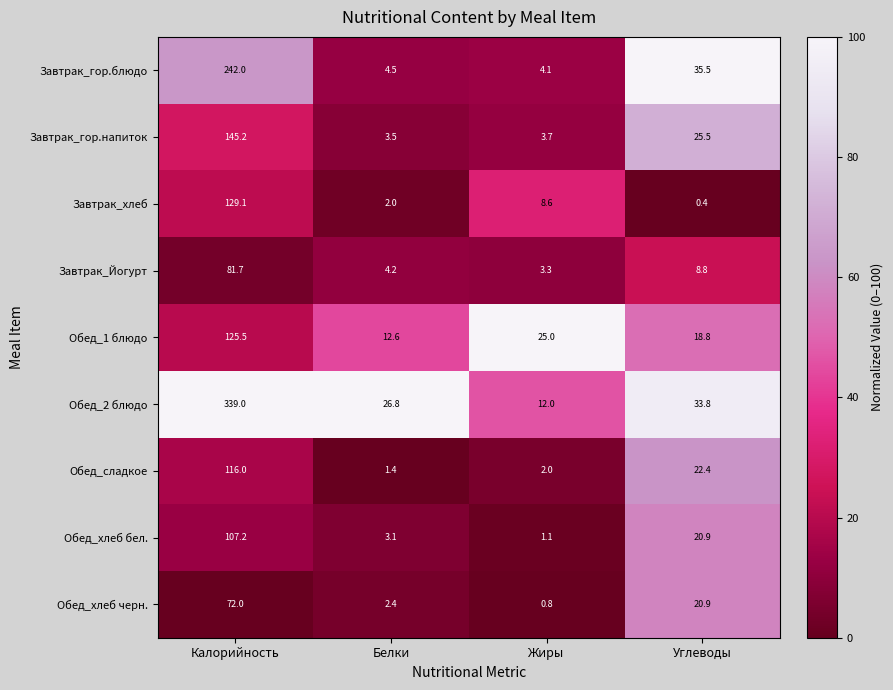

What is the spread (max minus min) of values at Белки?

25.4